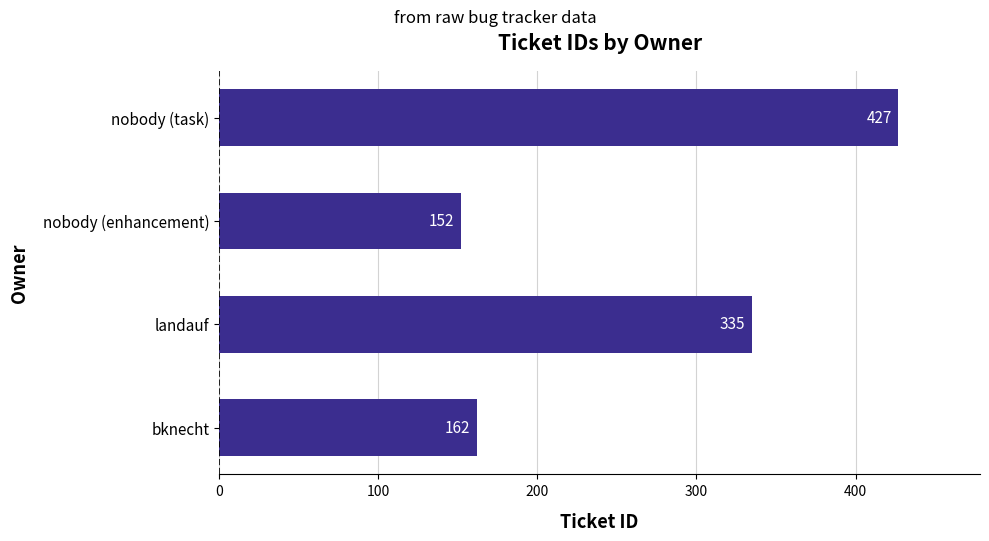

Does the chart contain any negative values?

No